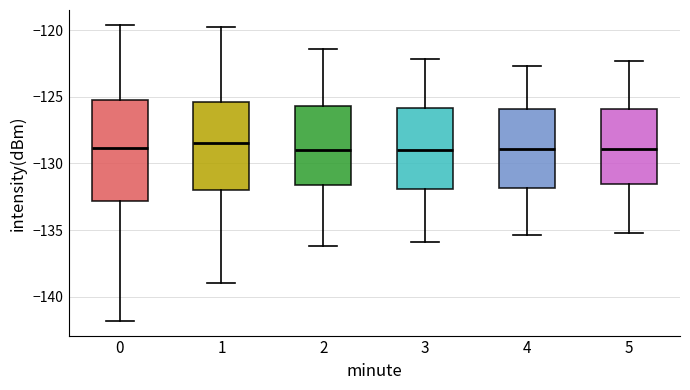

Reading left to right, transcribe this box plot: for each box, give where its median line is, the range the box spans, and where its two whiskers end, as read against the y-axis. The values are not printed on the chart, so give them approximately, as read against the axis.

0: median -129.0, box -133.0 to -125.5, whiskers -142.0 to -119.5
1: median -128.5, box -132.0 to -125.5, whiskers -139.0 to -120.0
2: median -129.0, box -131.5 to -125.5, whiskers -136.0 to -121.5
3: median -129.0, box -132.0 to -126.0, whiskers -136.0 to -122.0
4: median -129.0, box -132.0 to -126.0, whiskers -135.5 to -122.5
5: median -129.0, box -131.5 to -126.0, whiskers -135.0 to -122.5